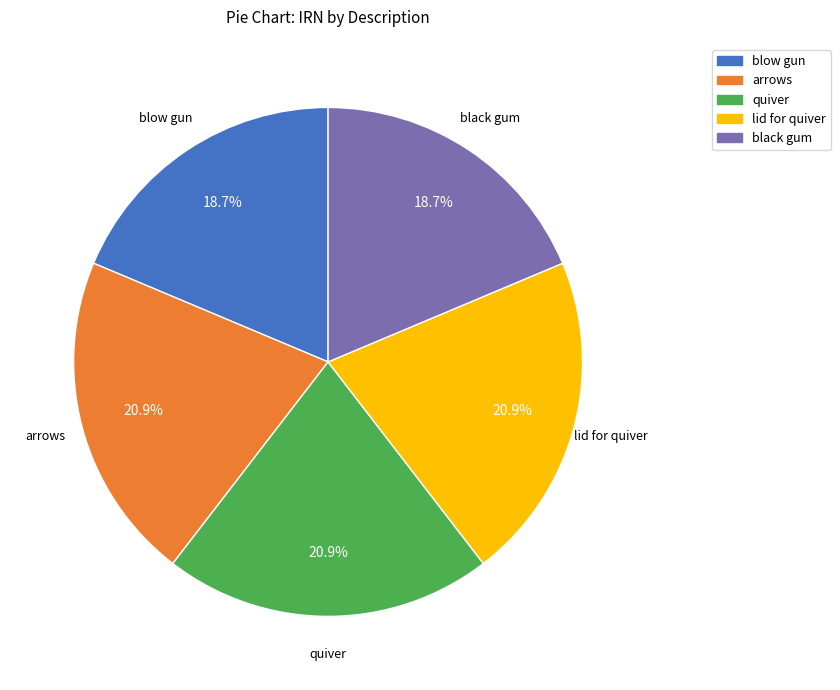

Is it true that lid for quiver is 35% of the pie?

False